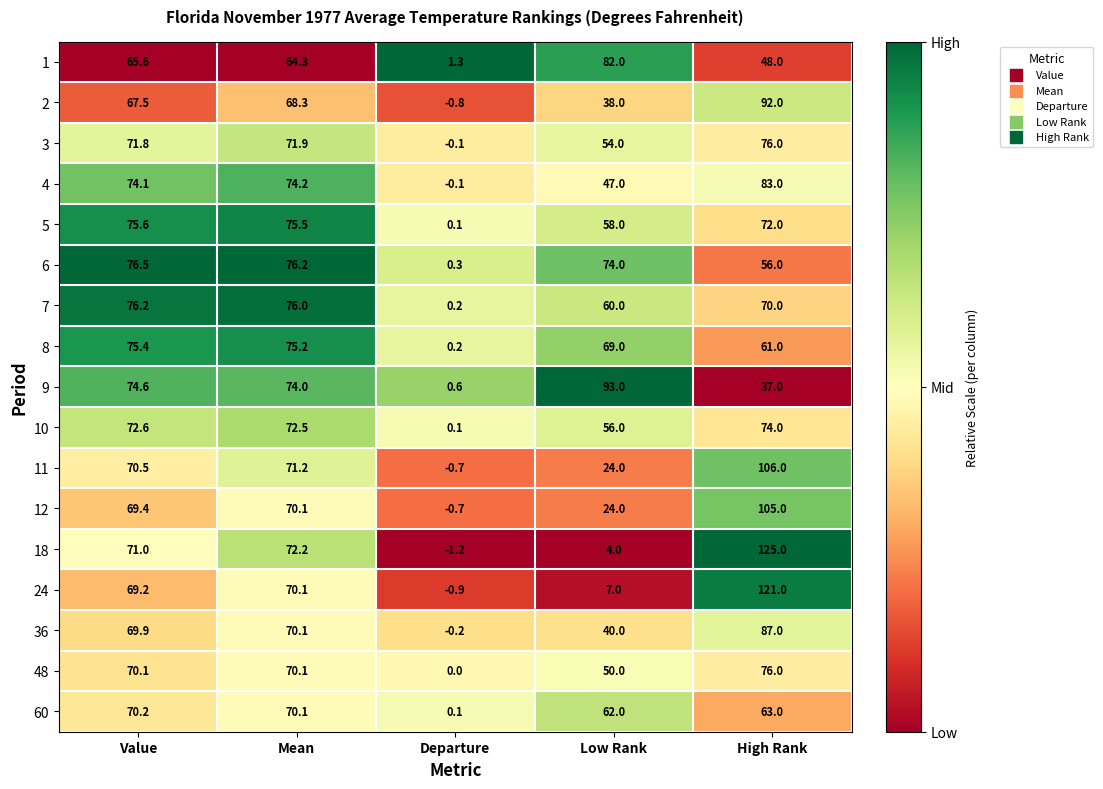

What is the difference between the highest and lowest values at Departure?

2.5